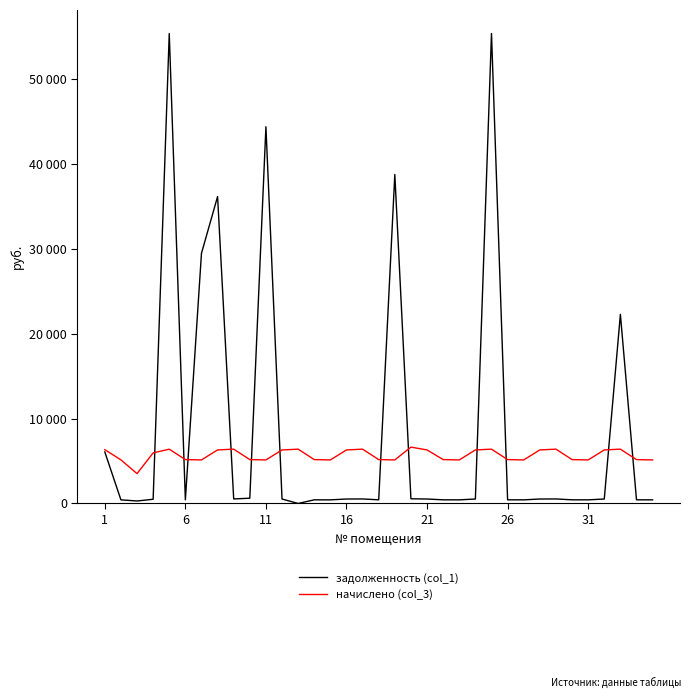

Does the chart display data point markers on the line(s)?

No